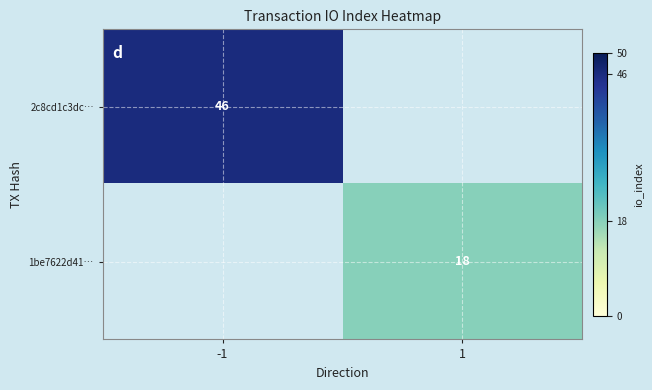

The 1be7622d41… series shows 11 at 1. True or false?

False